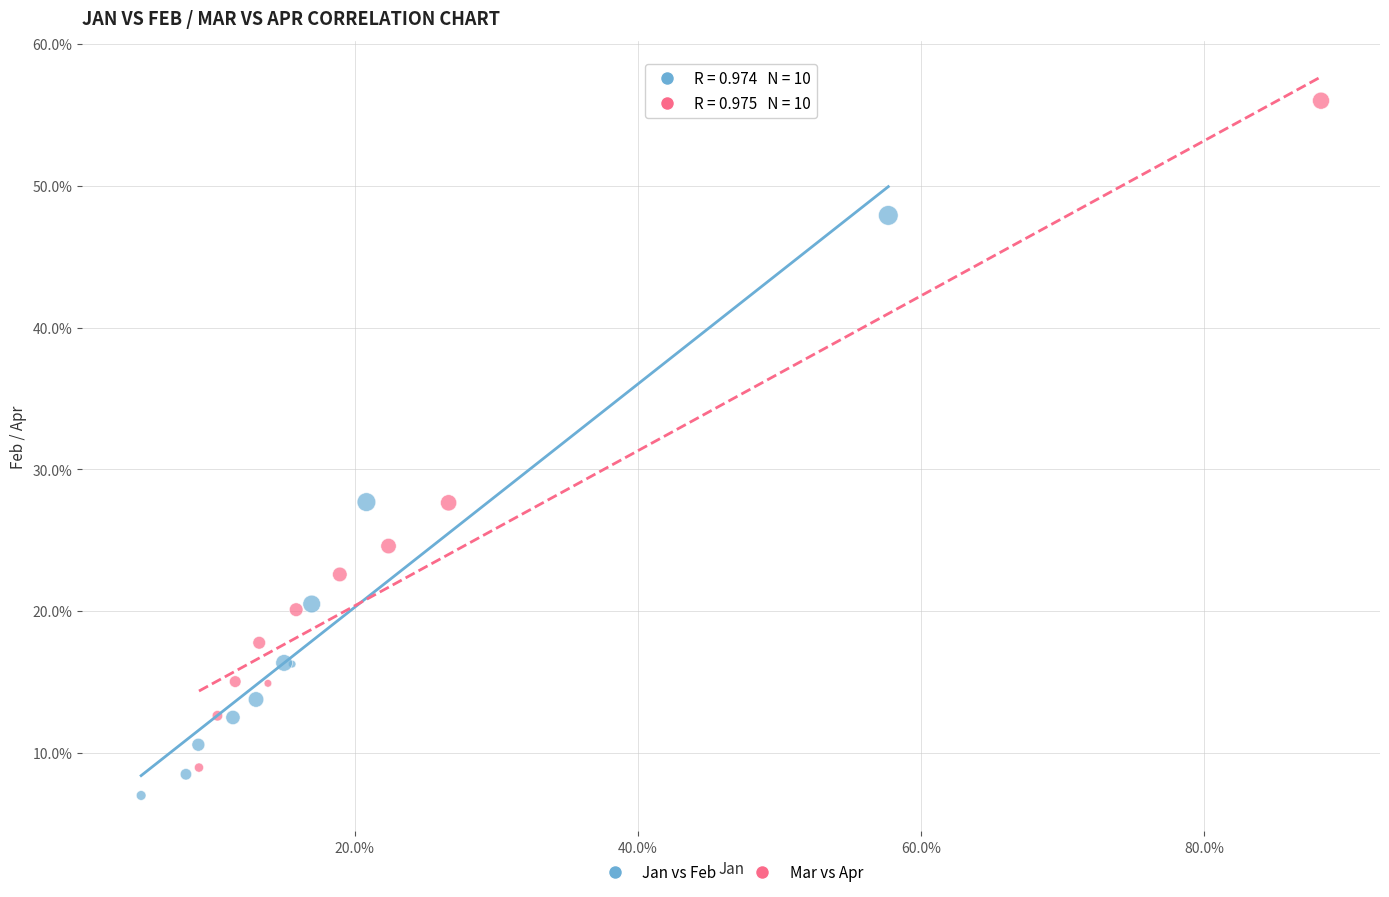

What are all the series names shown in the legend?

Jan vs Feb, Mar vs Apr